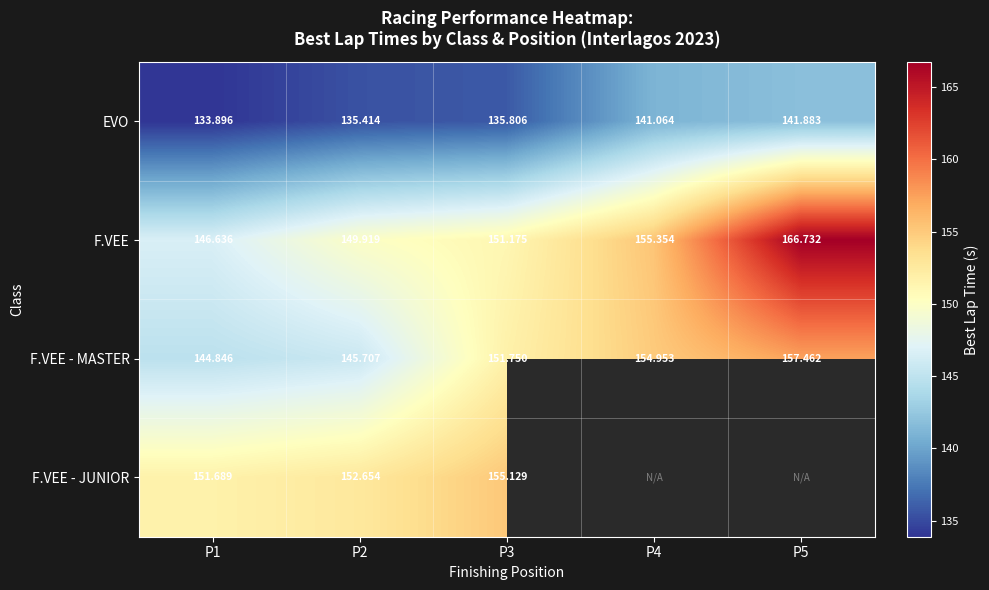

At which category is the sum across all series the highest?

P3